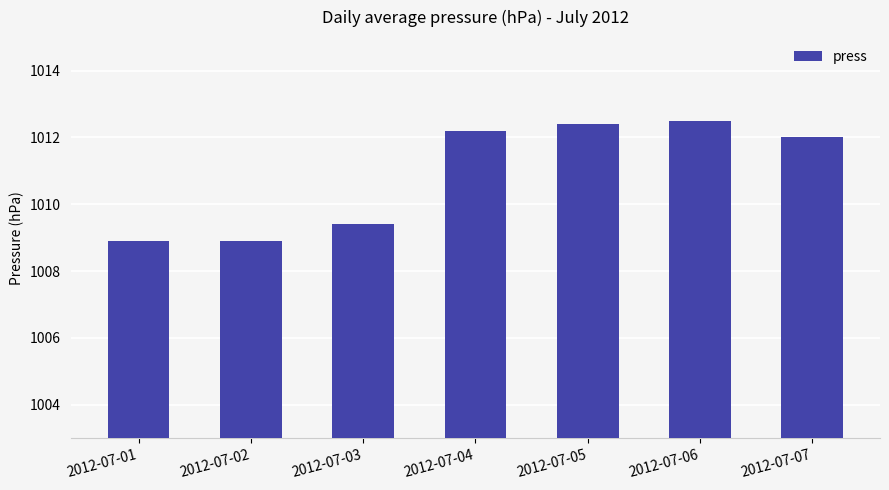

At which category does the chart reach its peak across all series?

2012-07-06